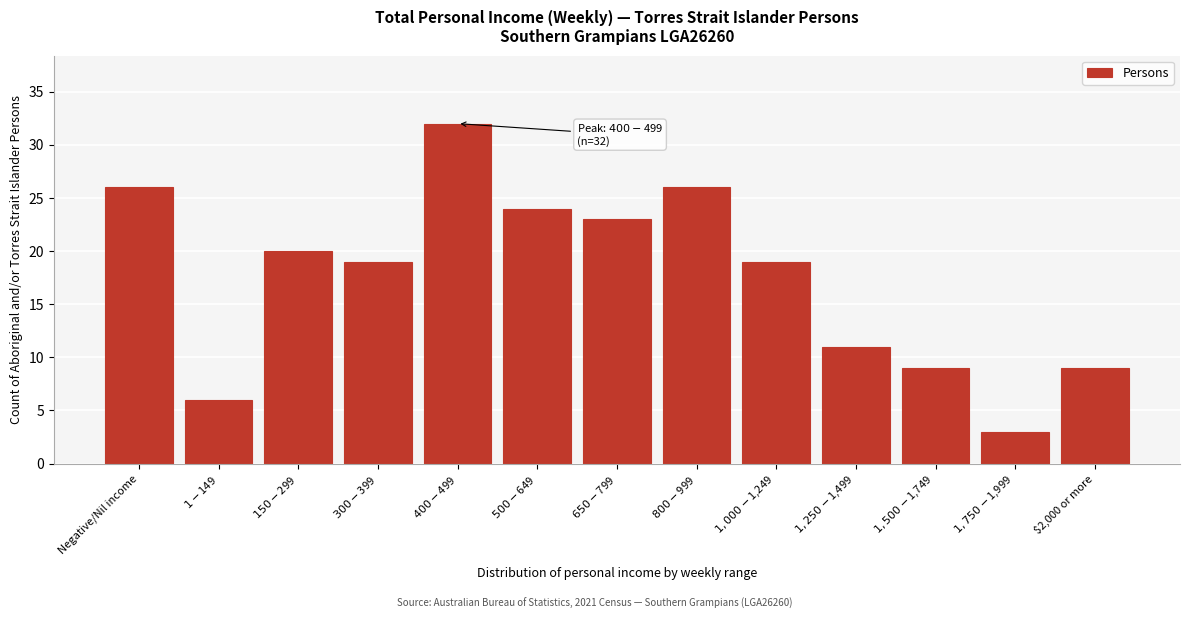

Reading right to left, list all the values displayed in this chart.

9	3	9	11	19	26	23	24	32	19	20	6	26